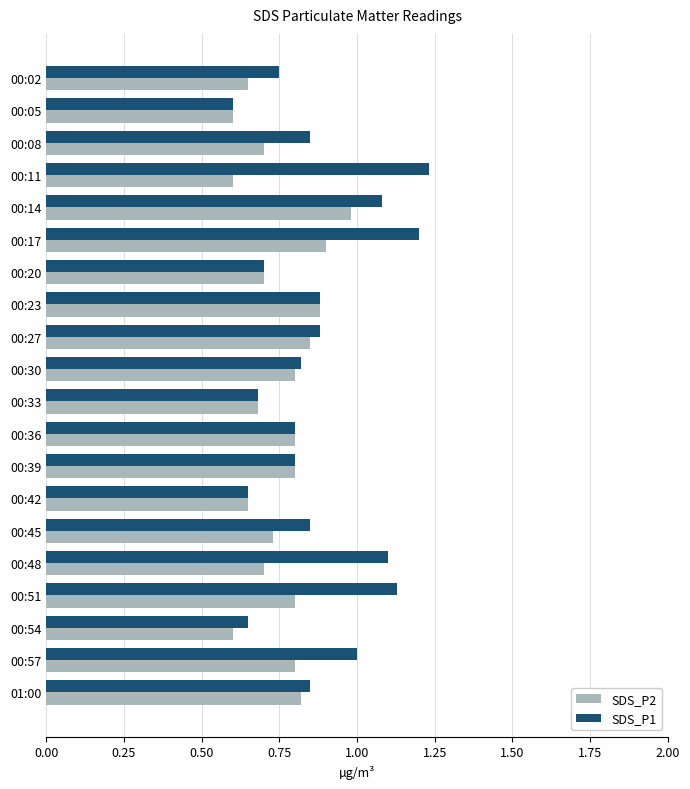

Rank the series by their average value, from highest to lowest.

SDS_P1, SDS_P2